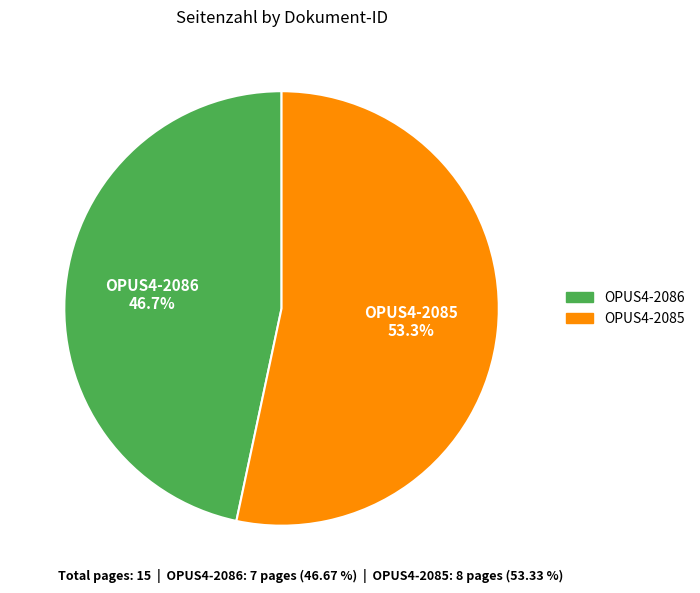

What is the smallest slice in the pie chart?

OPUS4-2086